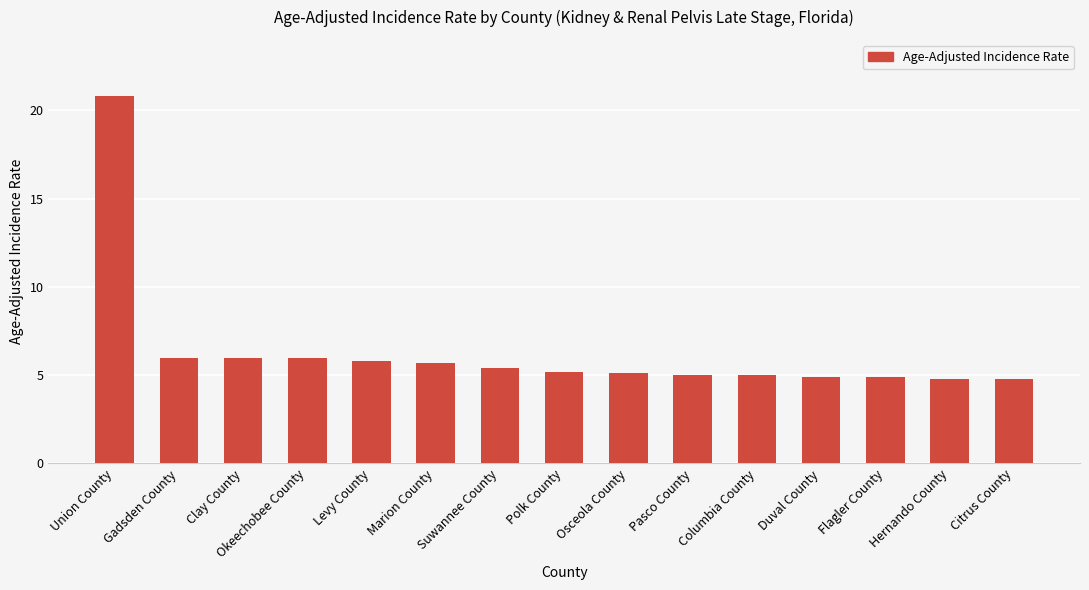

What is the value of the 4th bar from the left?

6.0